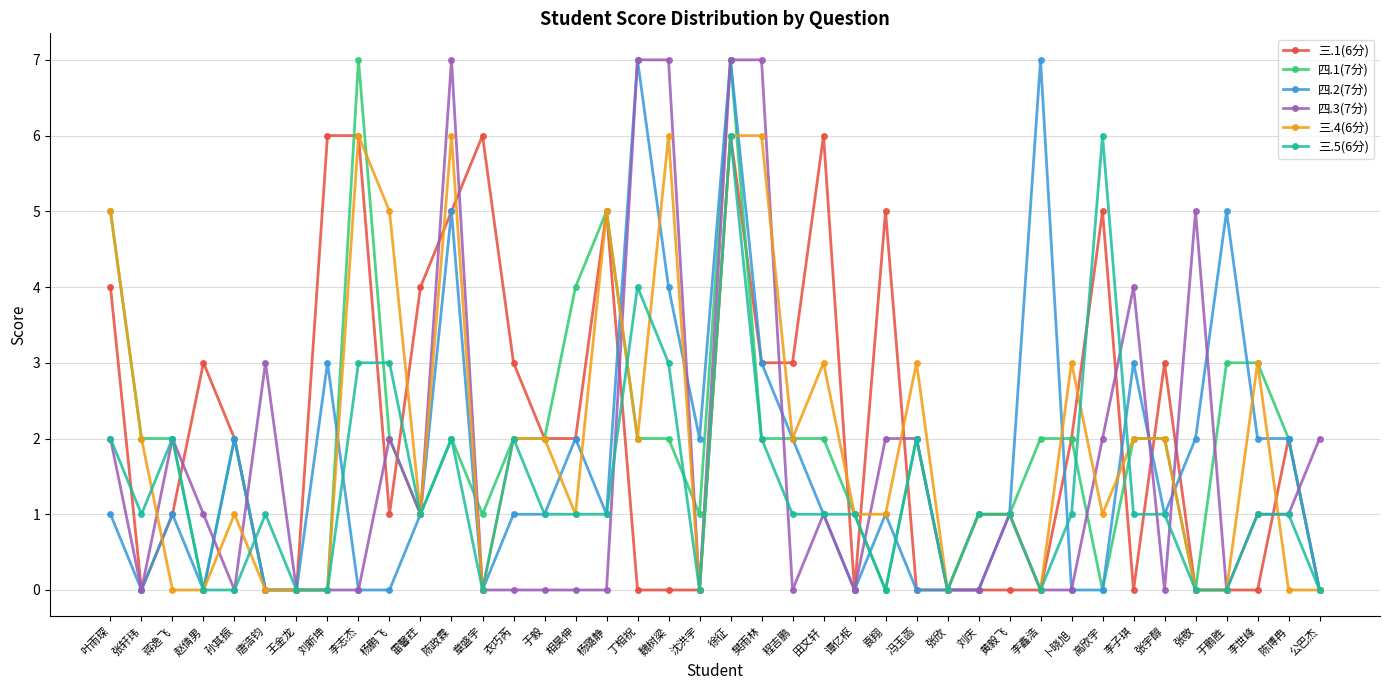

What is the maximum value for 四.2(7分)?

7